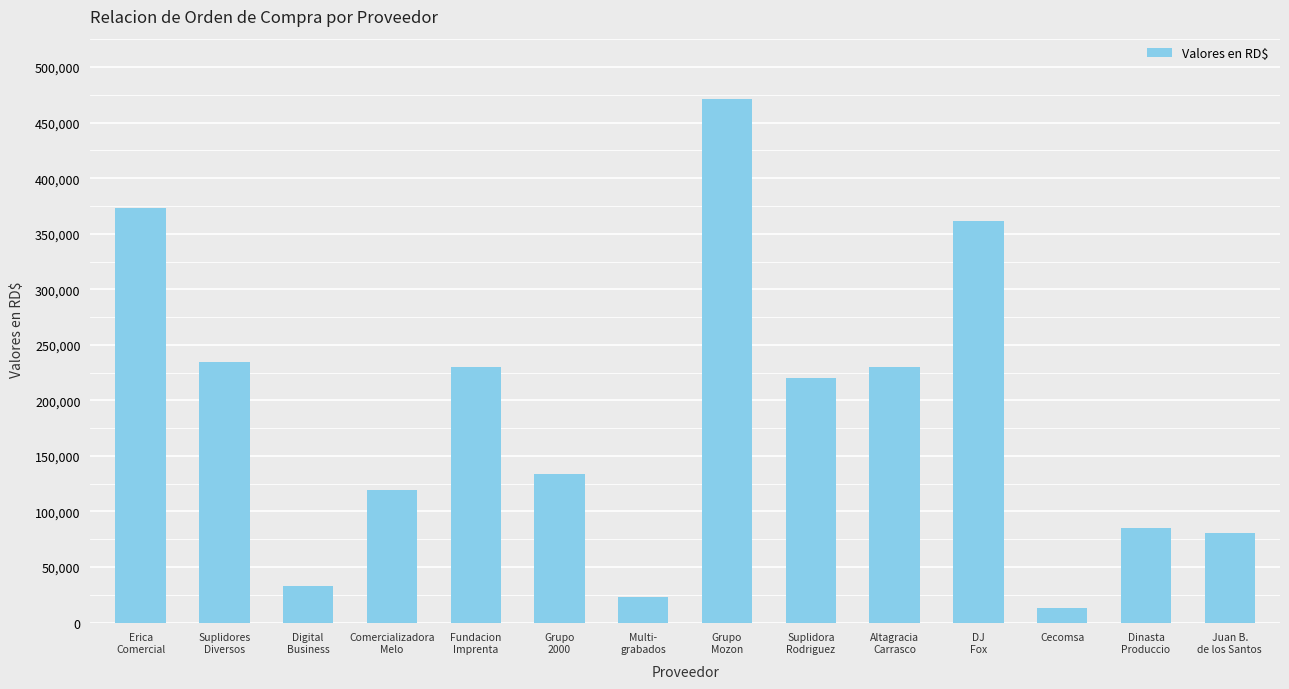

Between Cecomsa and Dinasta
Produccio, which is larger?

Dinasta
Produccio